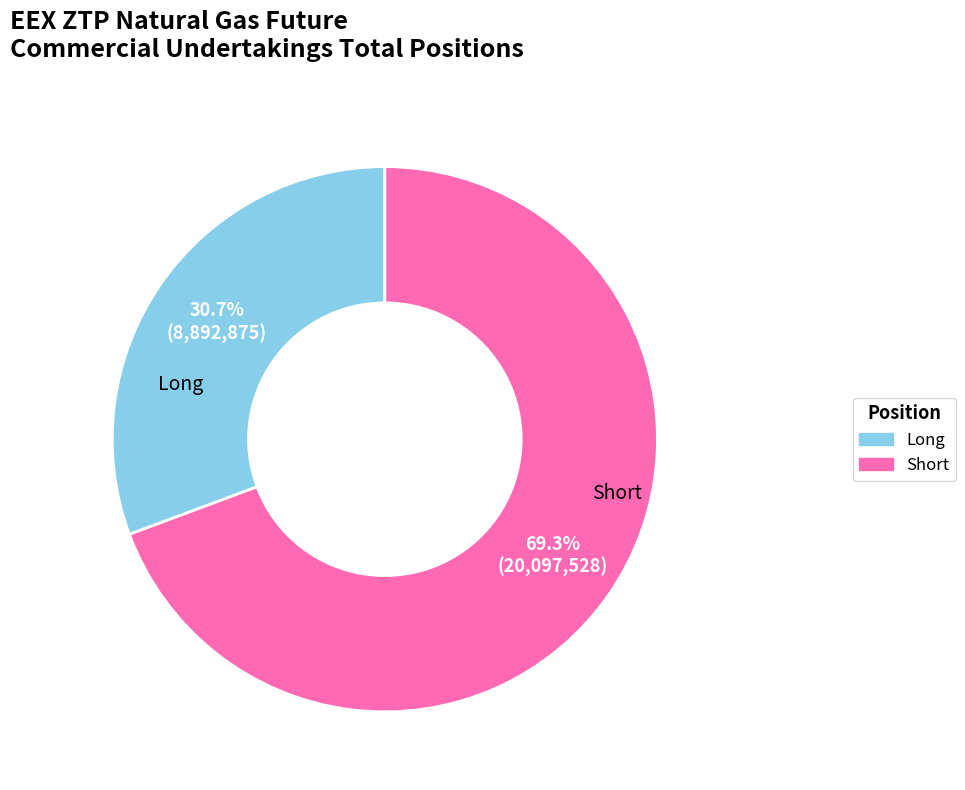

How many slices are in this pie chart?

2